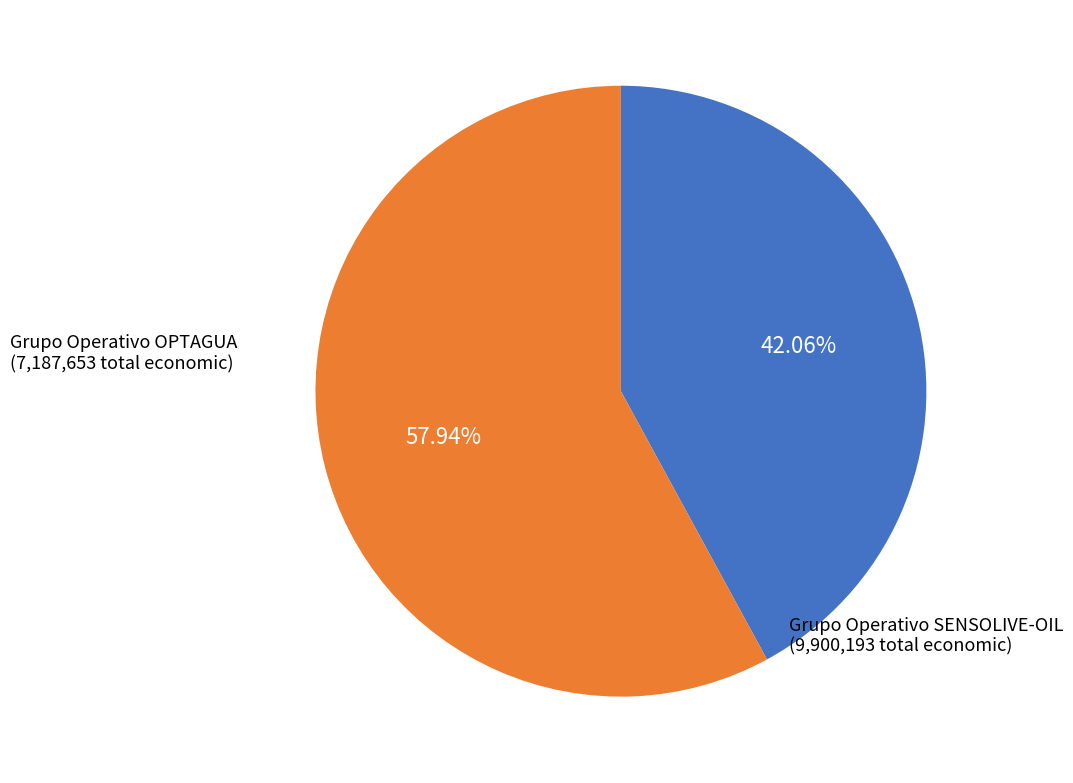

How many slices are in this pie chart?

2